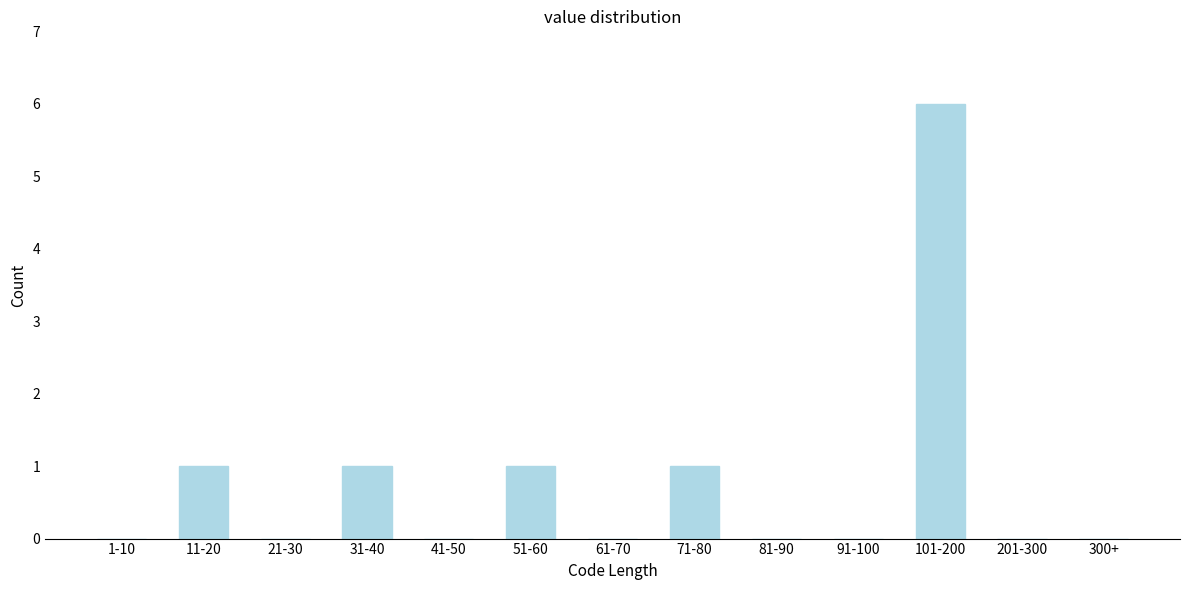

Reading left to right, what are all the values shown in this chart?

1-10=0	11-20=1	21-30=0	31-40=1	41-50=0	51-60=1	61-70=0	71-80=1	81-90=0	91-100=0	101-200=6	201-300=0	300+=0